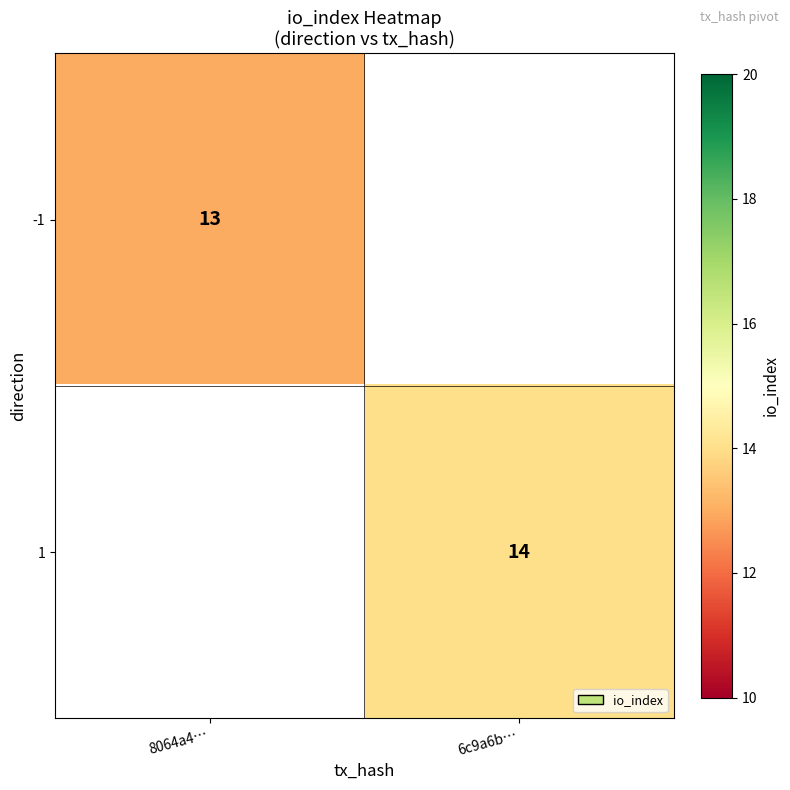

The value of -1 at 8064a4… is 21. True or false?

False